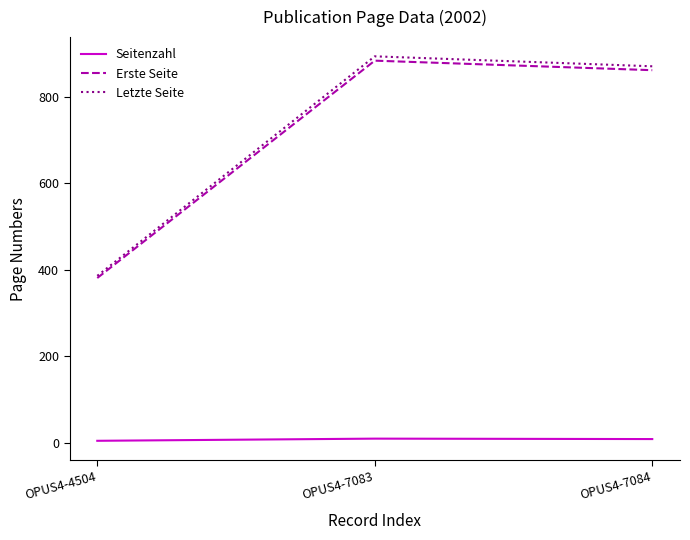

Which category has the highest value in the Letzte Seite series?

OPUS4-7083